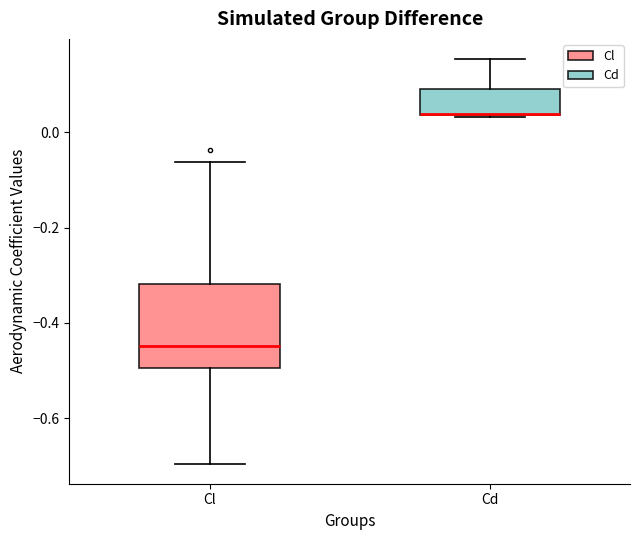

Reading left to right, read every box against the y-axis: the position of its median line, the range the box covers, and the ends of its whiskers. The values are not printed on the chart, so give them approximately, as read against the axis.

Cl: median -0.44, box -0.50 to -0.32, whiskers -0.70 to -0.06
Cd: median 0.04 (drawn on the box's lower edge), box 0.04 to 0.10, whiskers 0.04 to 0.16